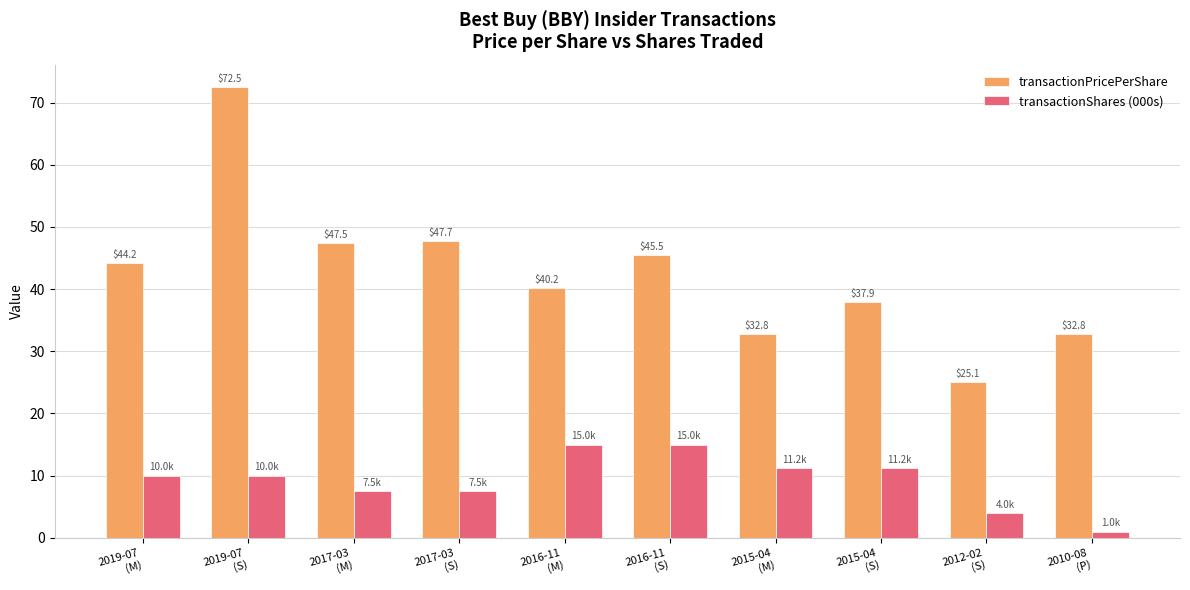

How many bars are there in total?

20